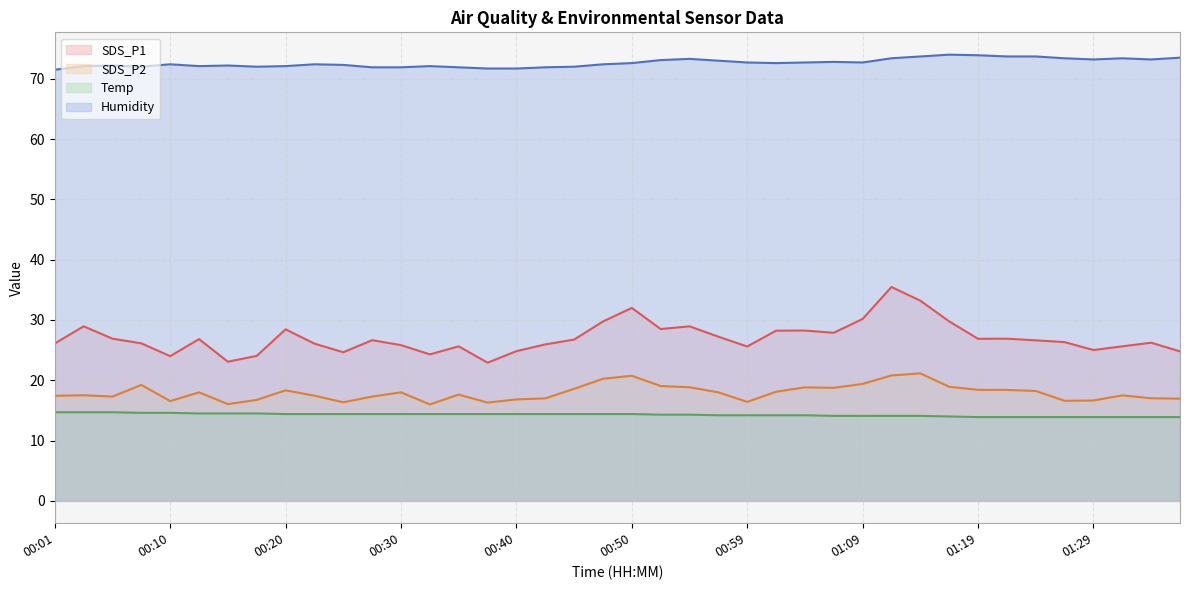

At which category does the chart reach its peak across all series?

01:16